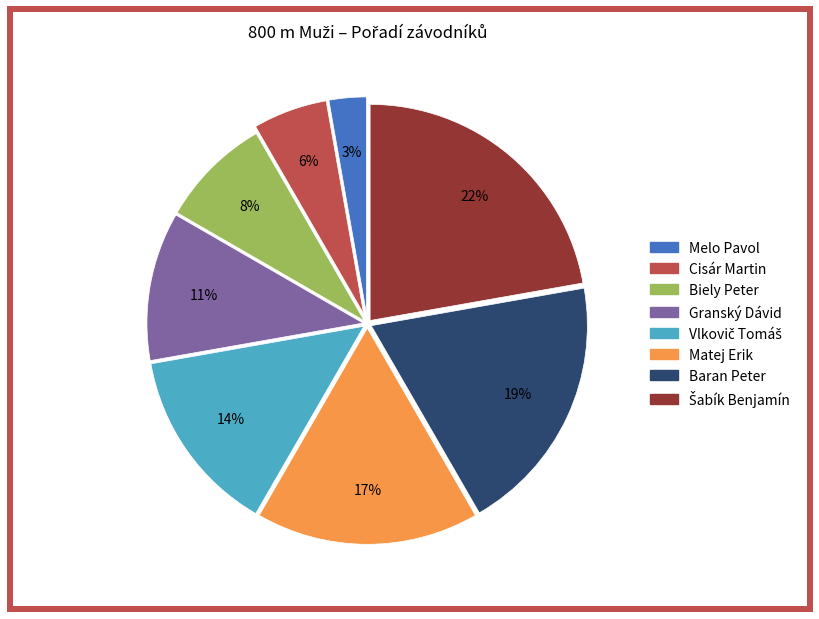

Do Melo Pavol and Matej Erik together represent more than half of the pie?

No